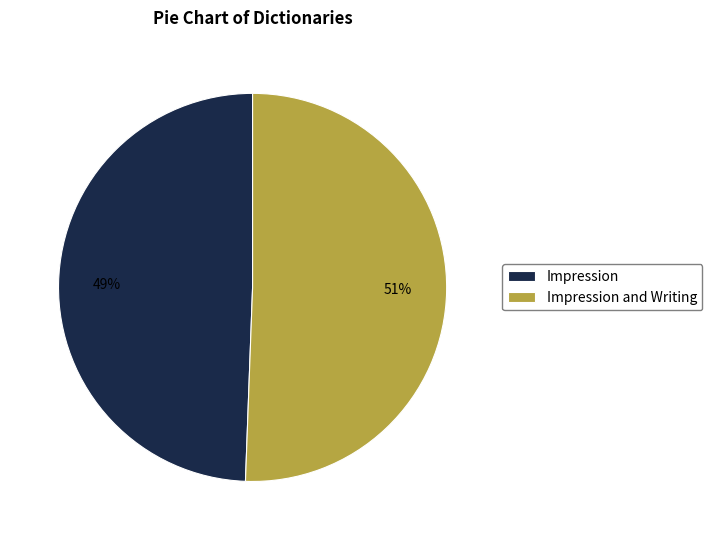

To the nearest percent, what is the combined percentage of Impression and Writing and Impression?

100%